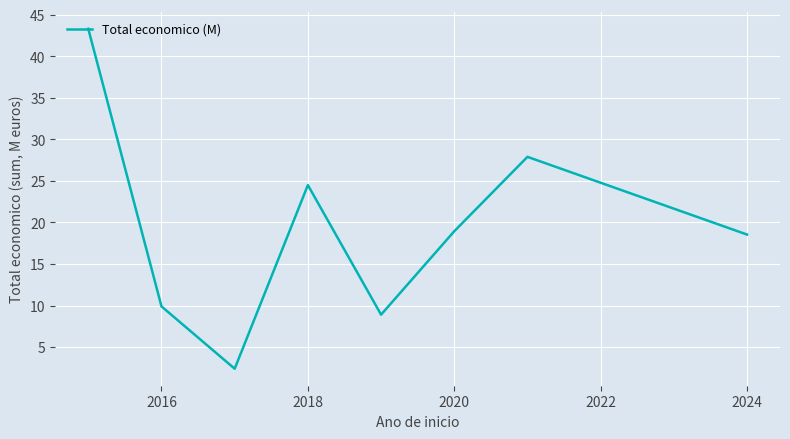

True or false: the data has more than 0 interior local peaks.

True